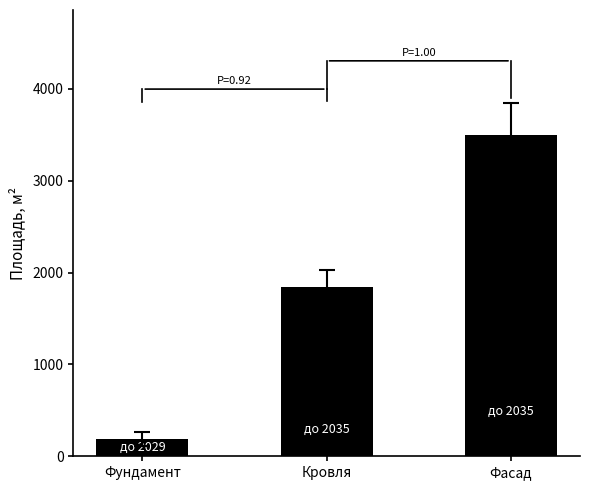

Approximately how many times larger is the value at Кровля compared to Фундамент?

9.7